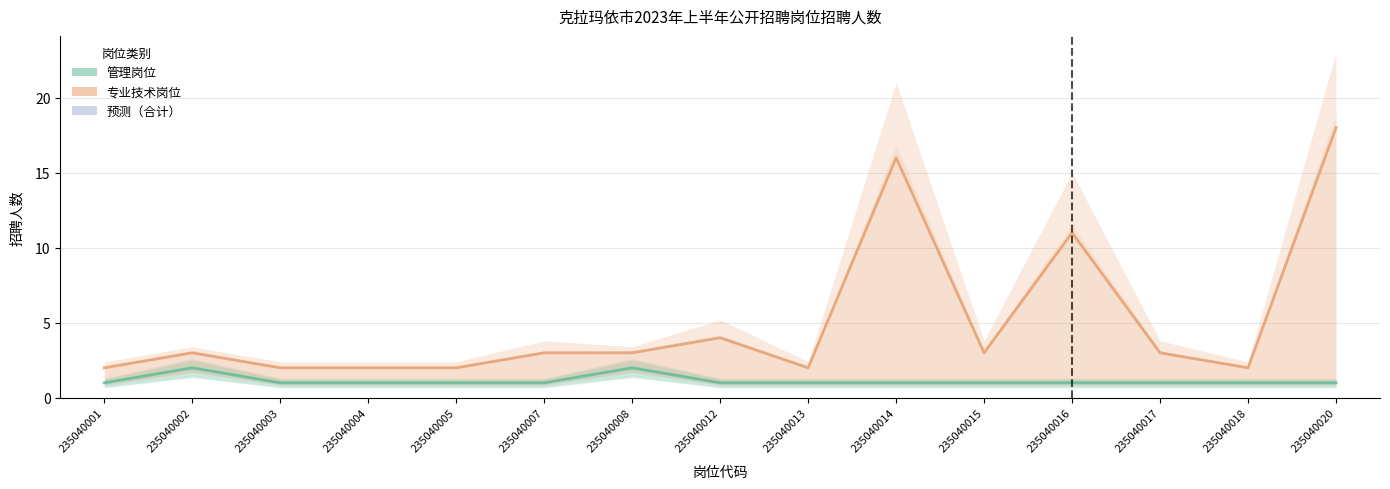

What is the lowest value of the 专业技术岗位 series?

2